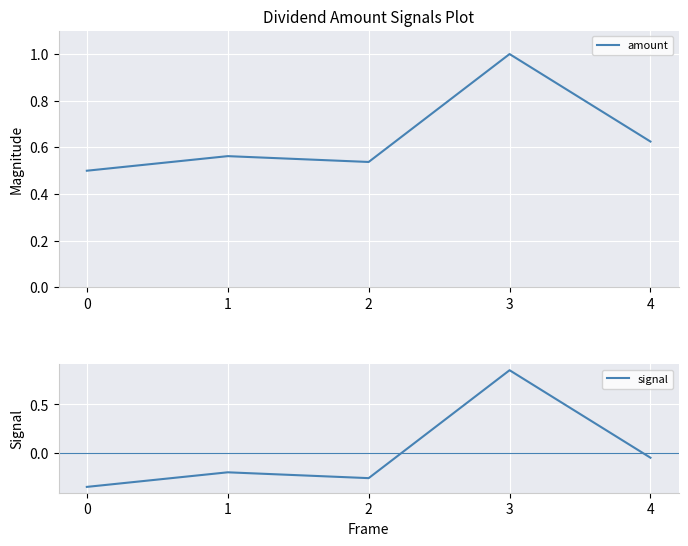

Reading right to left, extract all data points from this chart.

amount: 4=0.6	3=1.0	2=0.5	1=0.6	0=0.5
signal: 4=-0.0	3=0.9	2=-0.3	1=-0.2	0=-0.3